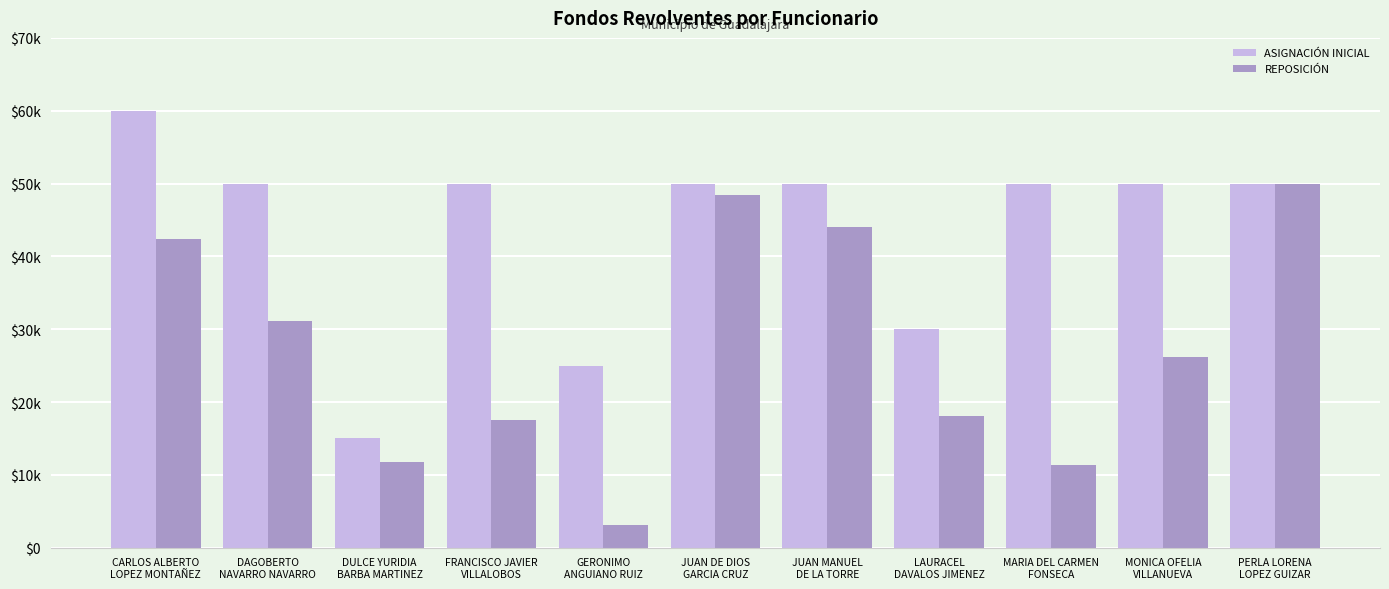

What position from the right is JUAN DE DIOS
GARCIA CRUZ?

6